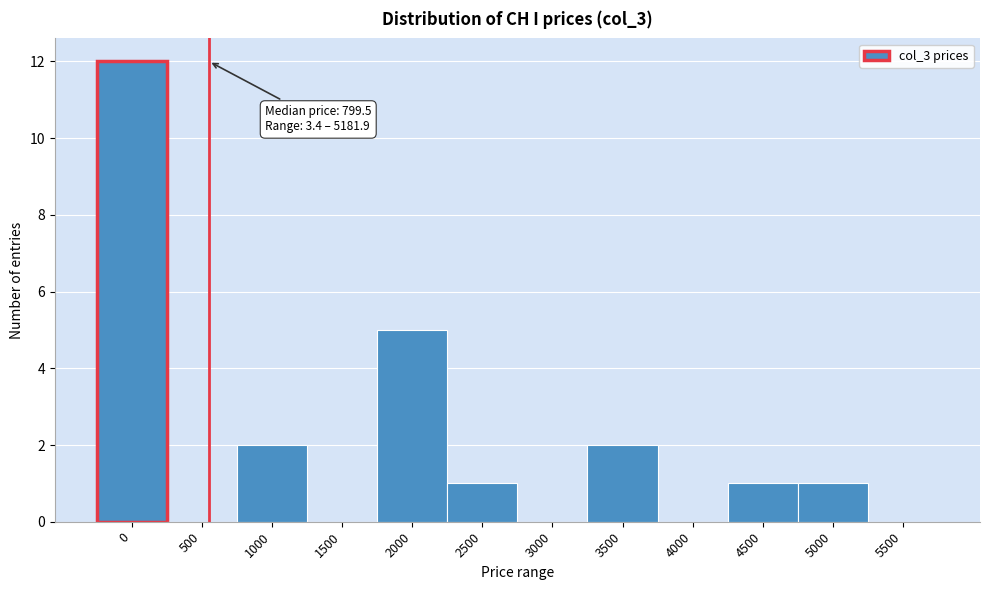

Reading left to right, list all the values displayed in this chart.

0=12	500=0	1000=2	1500=0	2000=5	2500=1	3000=0	3500=2	4000=0	4500=1	5000=1	5500=0